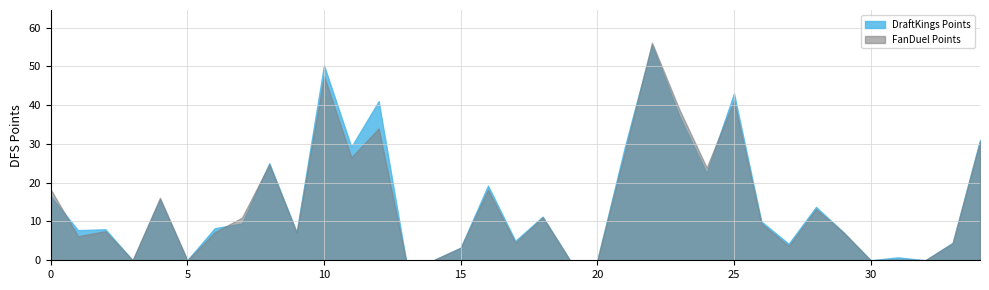

Between 17 and 6, which is larger?

6